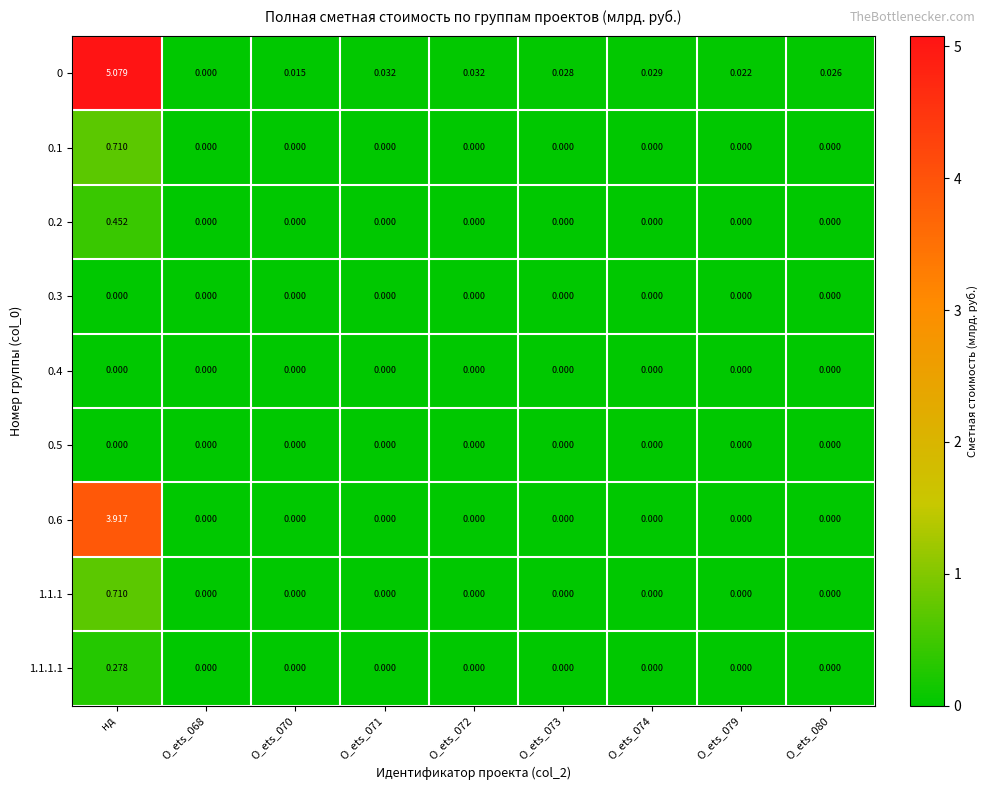

Which category has the highest value in the 0 series?

нд